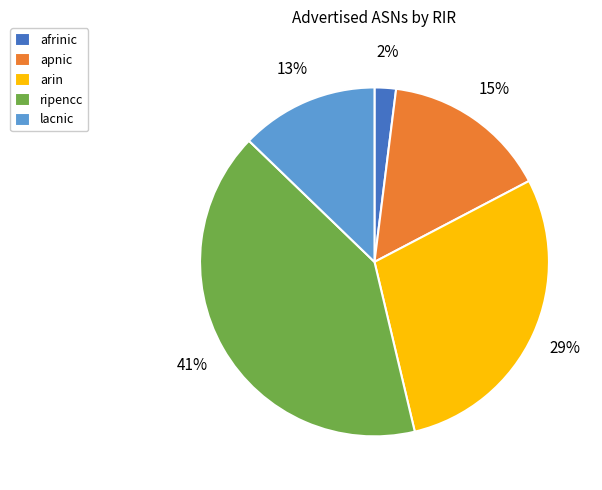

Which category has the smallest portion of the pie?

afrinic